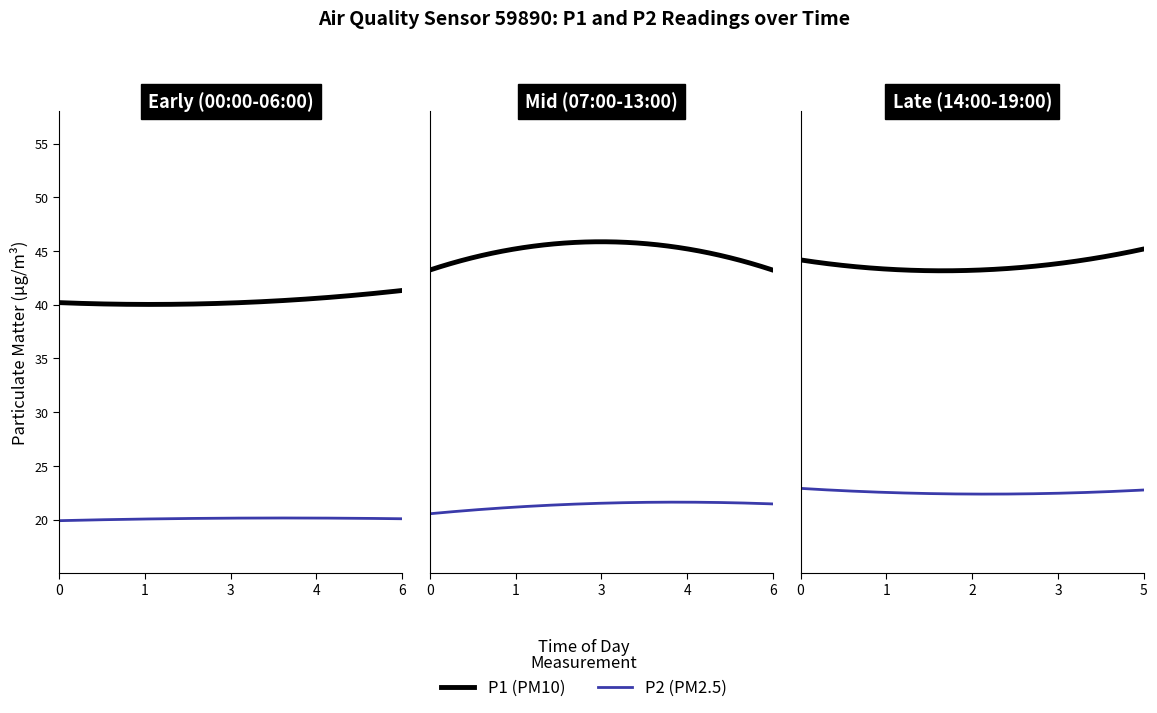

True or false: P2 and P1 cross at least once.

False